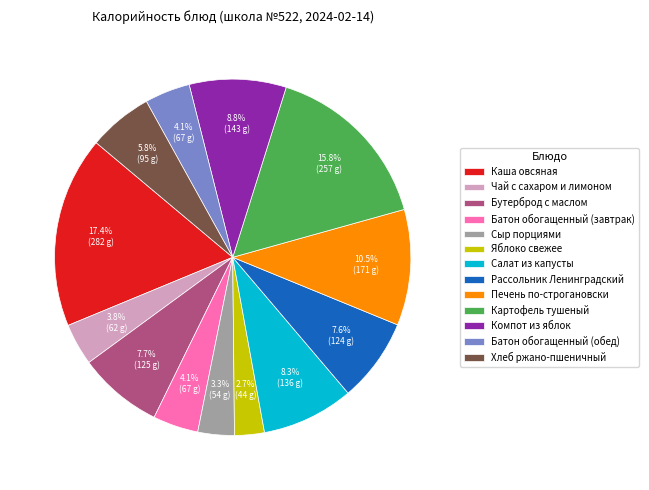

Between Хлеб ржано-пшеничный and Батон обогащенный (обед), which is larger?

Хлеб ржано-пшеничный